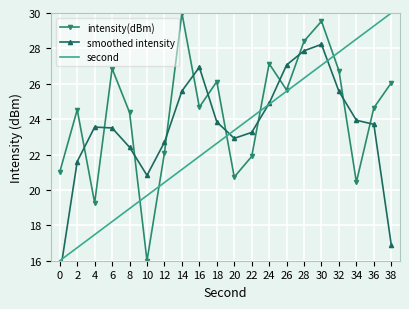

At 26, list the series in order from smallest to largest.

second, intensity(dBm), smoothed intensity